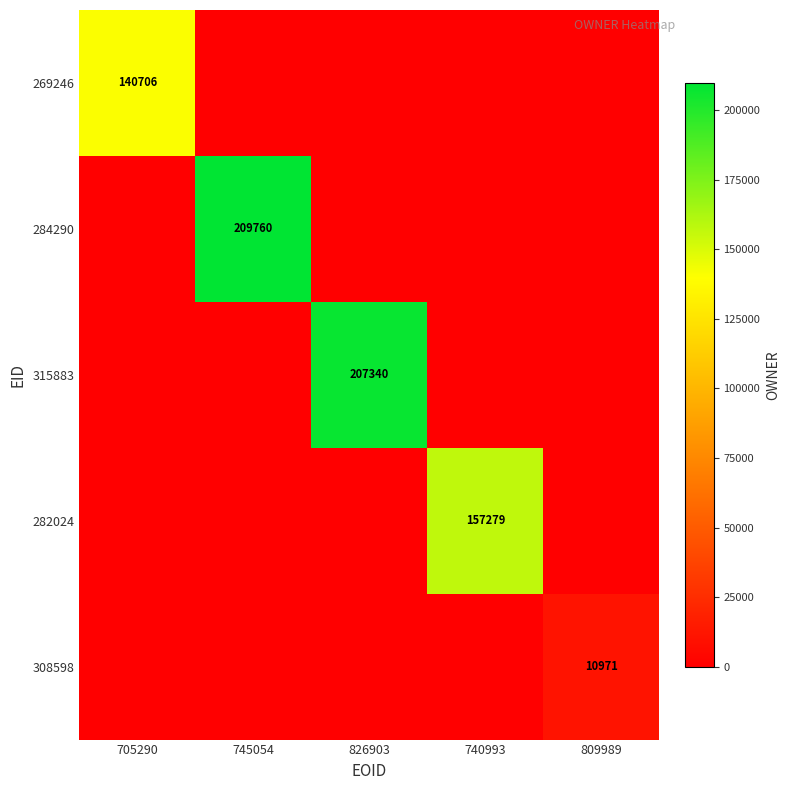

The 284290 series shows 48991 at 745054. True or false?

False